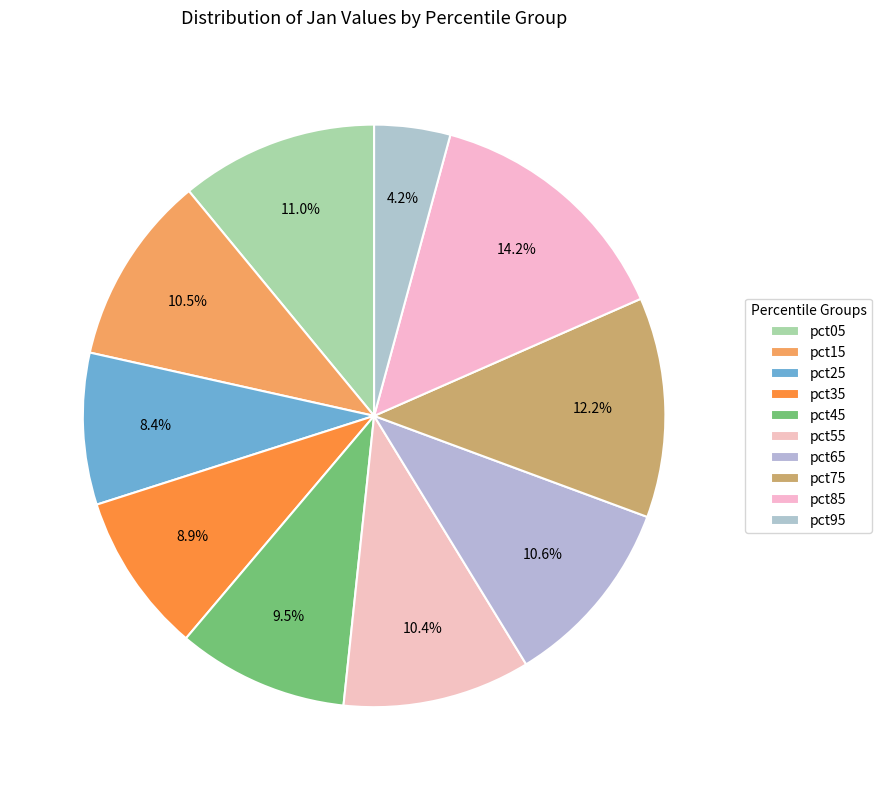

Which slice is the largest?

pct85